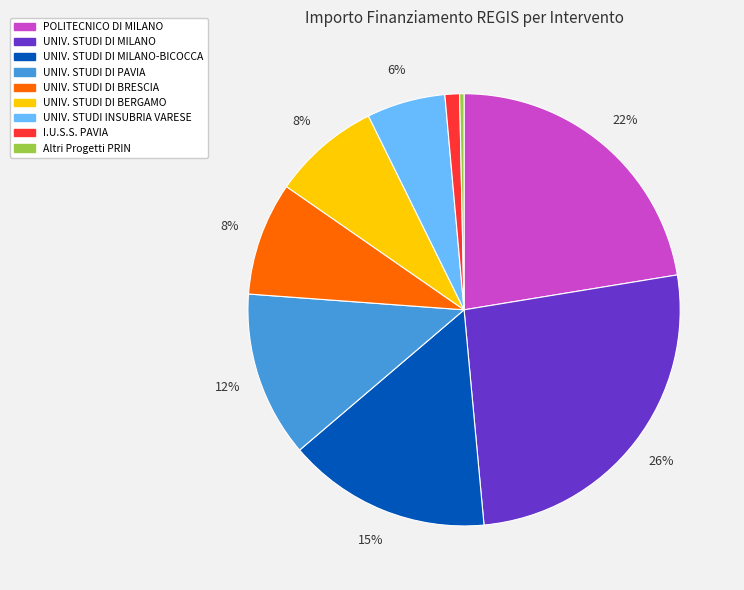

To the nearest percent, what is the average slice percentage?

11%